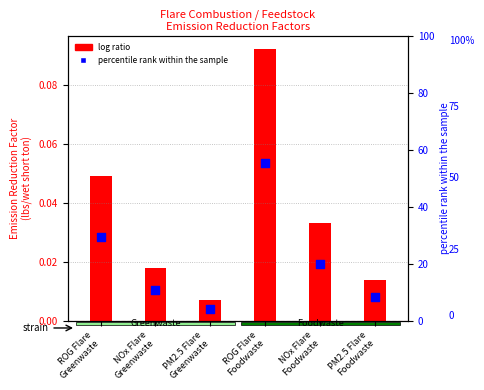

Which series has the largest total across all categories?

percentile rank within the sample